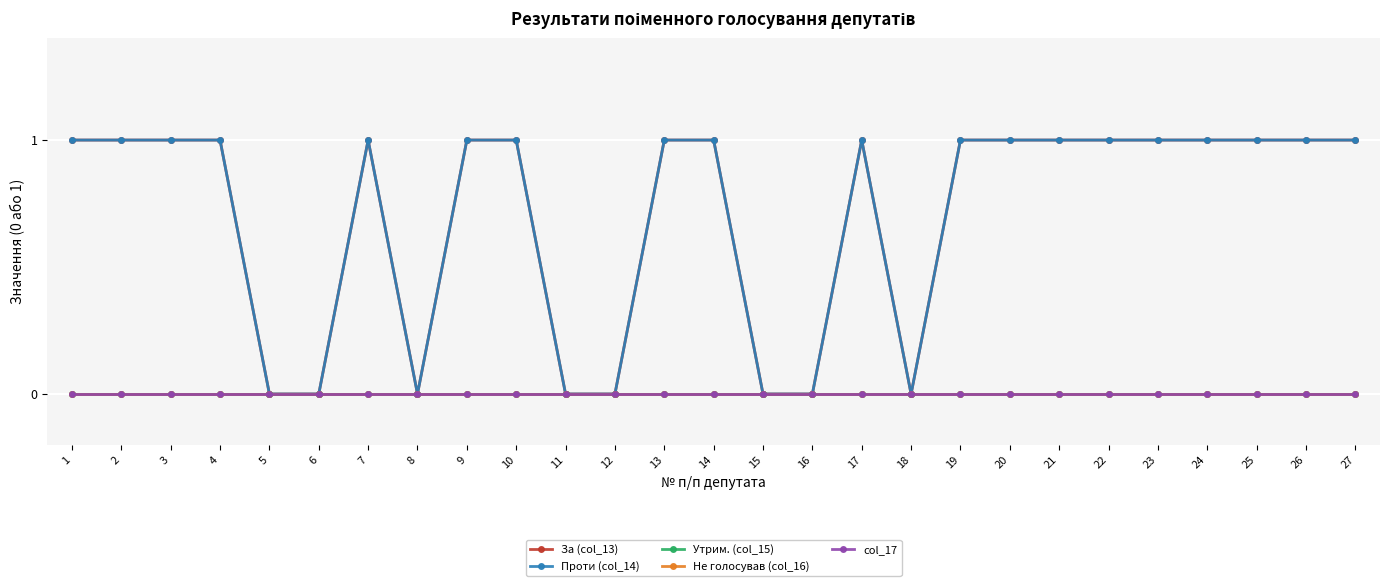

Does the chart have visible grid lines?

Yes